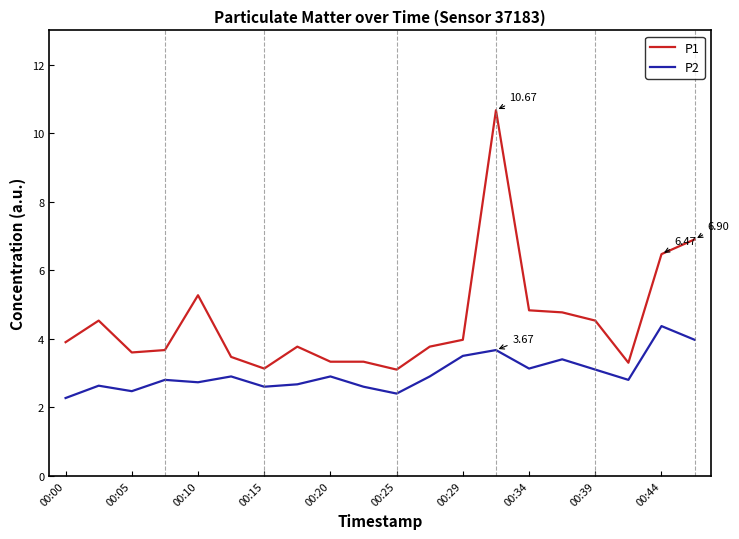

True or false: P2 and P1 cross at least once.

False